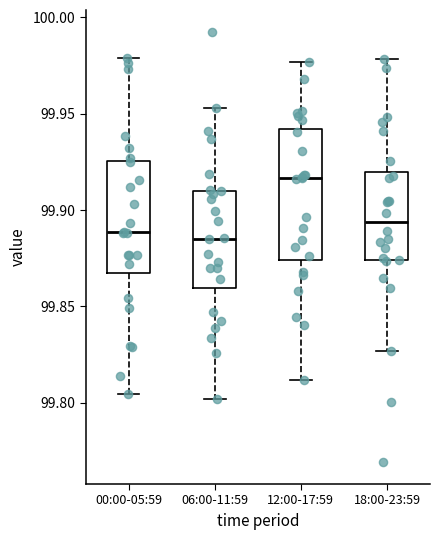

Reading left to right, transcribe this box plot: for each box, give where its median line is, the range the box spans, and where its two whiskers end, as read against the y-axis. The values are not printed on the chart, so give them approximately, as read against the axis.

00:00-05:59: median 99.890, box 99.870 to 99.925, whiskers 99.805 to 99.980
06:00-11:59: median 99.885, box 99.860 to 99.910, whiskers 99.800 to 99.955
12:00-17:59: median 99.915, box 99.875 to 99.940, whiskers 99.810 to 99.975
18:00-23:59: median 99.895, box 99.875 to 99.920, whiskers 99.825 to 99.980